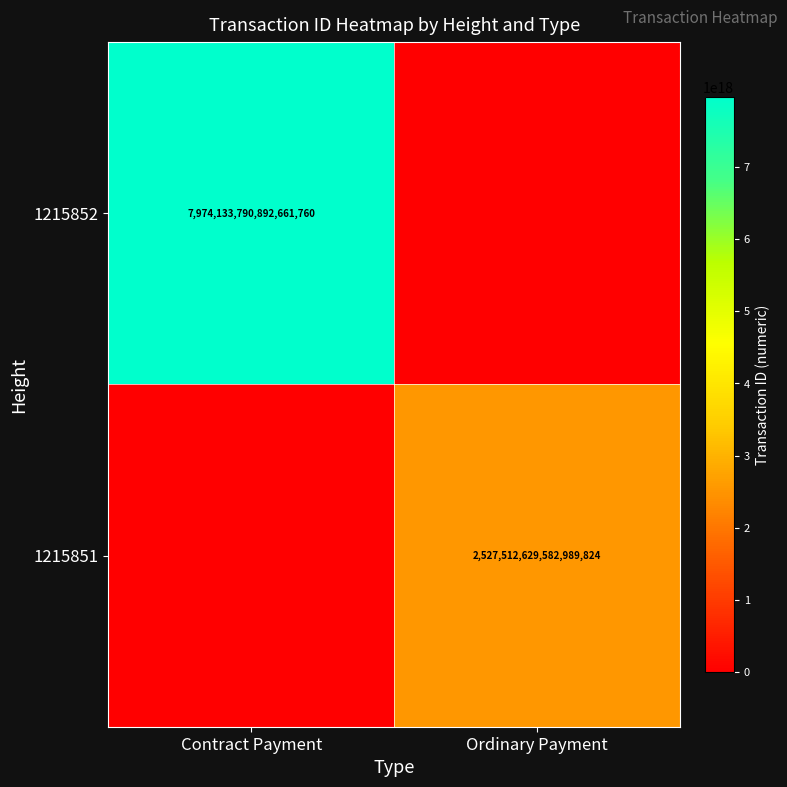

The 1215851 series shows 4086106110428713472 at Ordinary Payment. True or false?

False